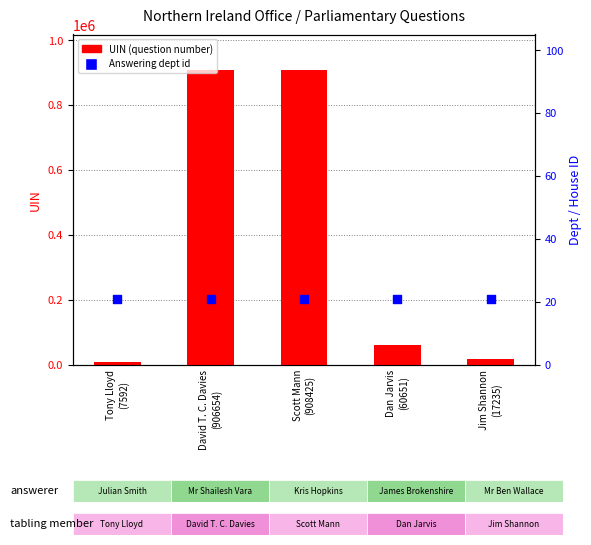

Which series has the largest total across all categories?

UIN (question number)